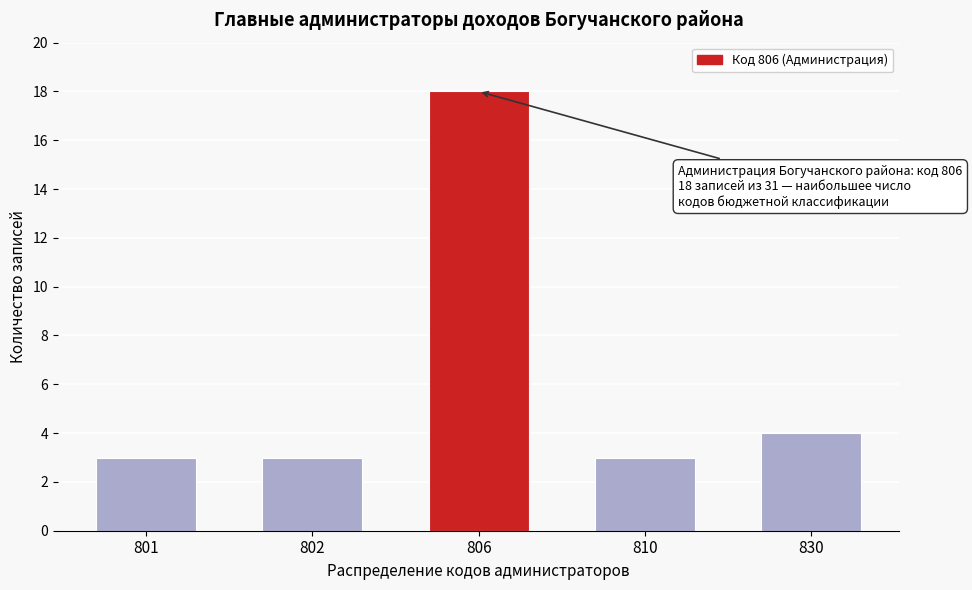

Reading left to right, what are all the values shown in this chart?

801=3	802=3	806=18	810=3	830=4